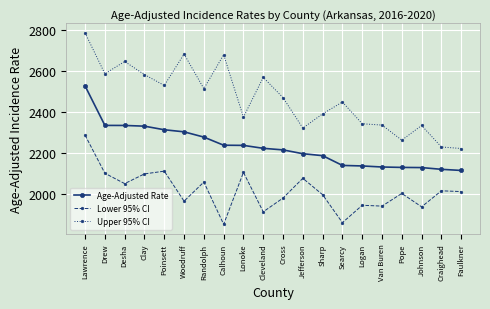

What is the label of the 18th point from the left?

Johnson